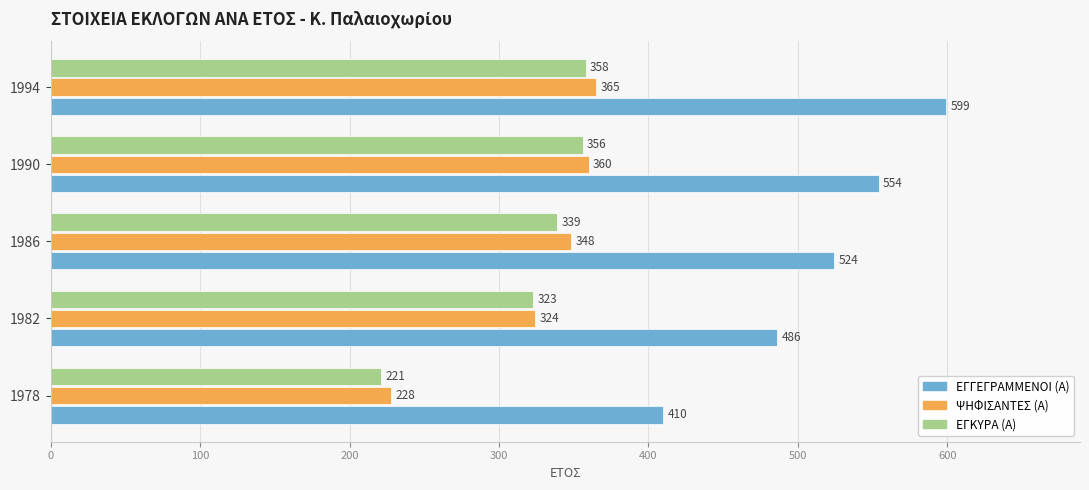

How many data points does each series have?

5